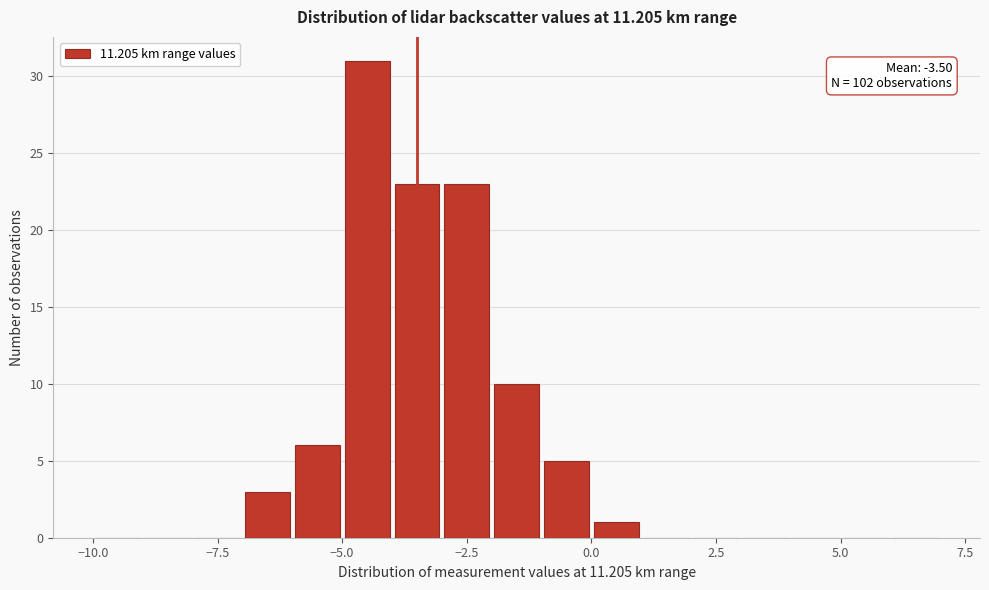

Read against the x-axis, roughly where is the centre of the tallest bar?

-4.5